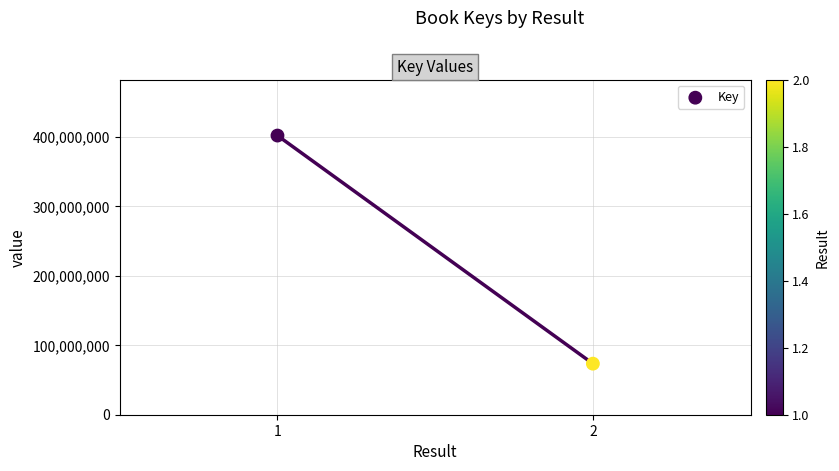

What is the average Y value?

237680824